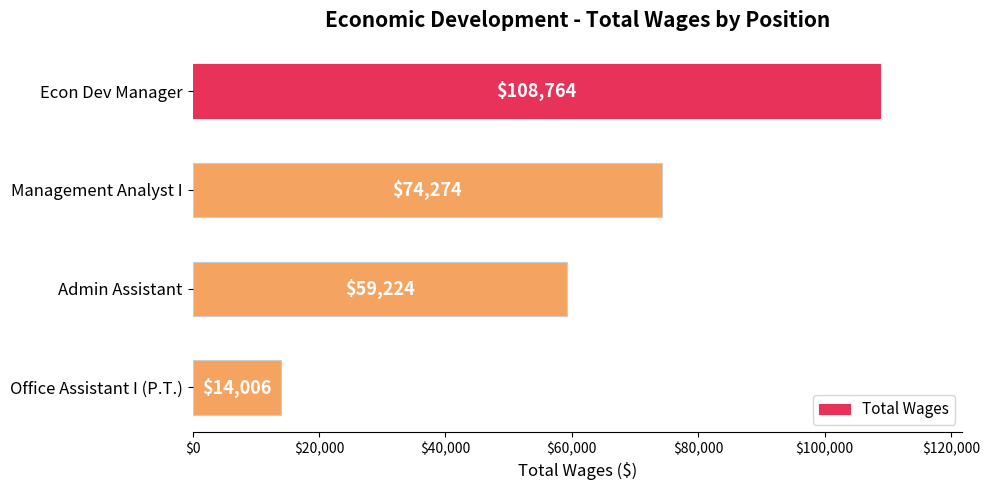

At which label is the value closest to 61385?

Admin Assistant